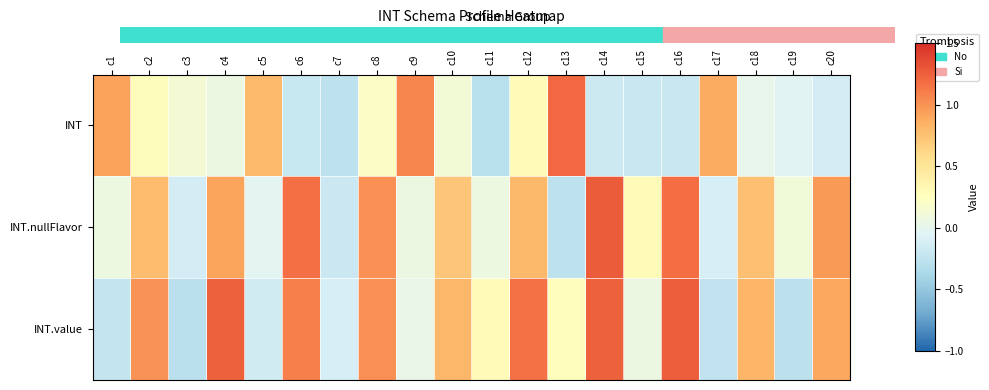

What is the maximum value shown in the chart?

1.3